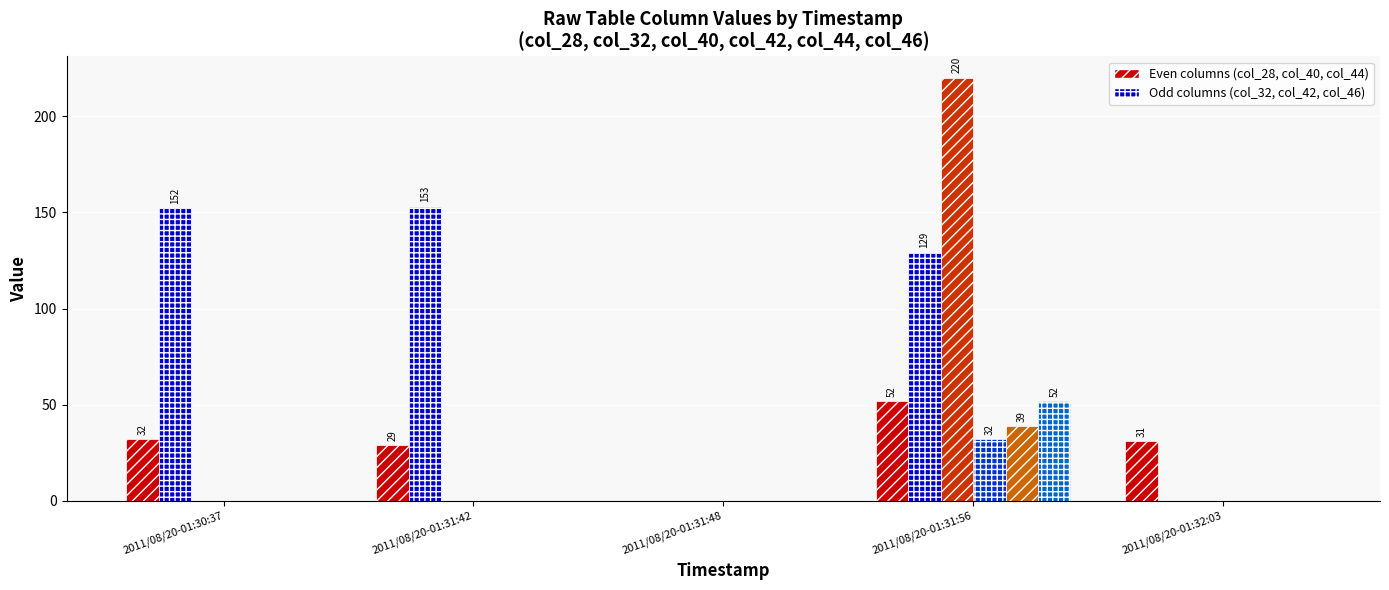

Reading left to right, what are all the values shown in this chart?

col_28: 32	29	0	52	31
col_32: 152	153	0	129	0
col_40: 0	0	0	220	0
col_42: 0	0	0	32	0
col_44: 0	0	0	39	0
col_46: 0	0	0	52	0